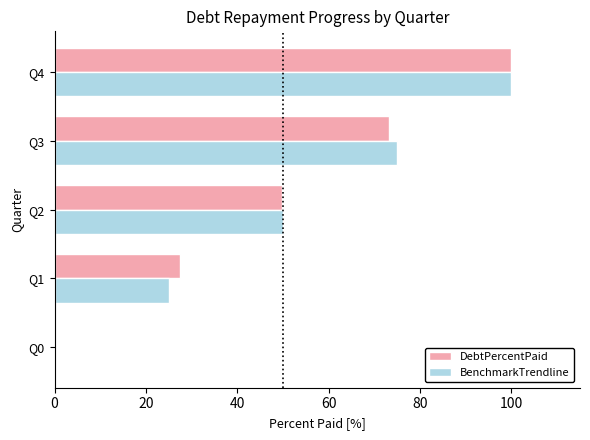

What is the sum of the DebtPercentPaid values at Q1 and Q4?

127.4